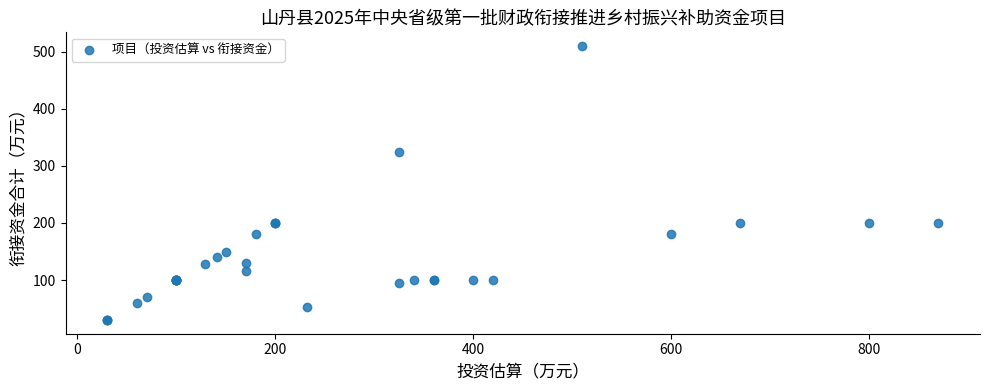

What Y value in the scatter plot is closest to 270?

325.0